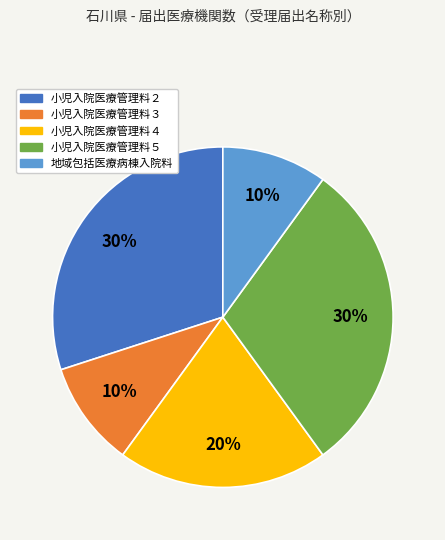

Count the number of slices in the pie.

5